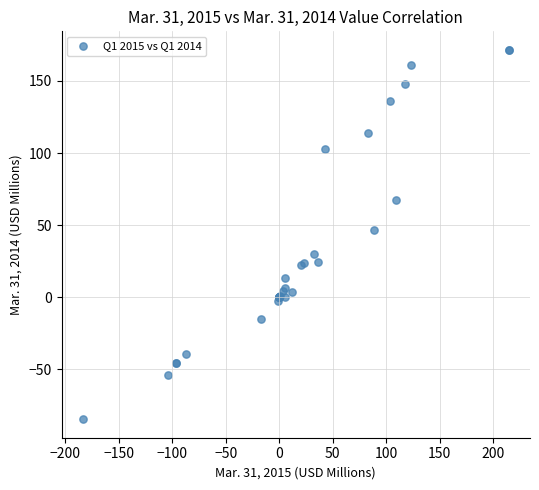

What Y value in the scatter plot is closest to 43?

46.5